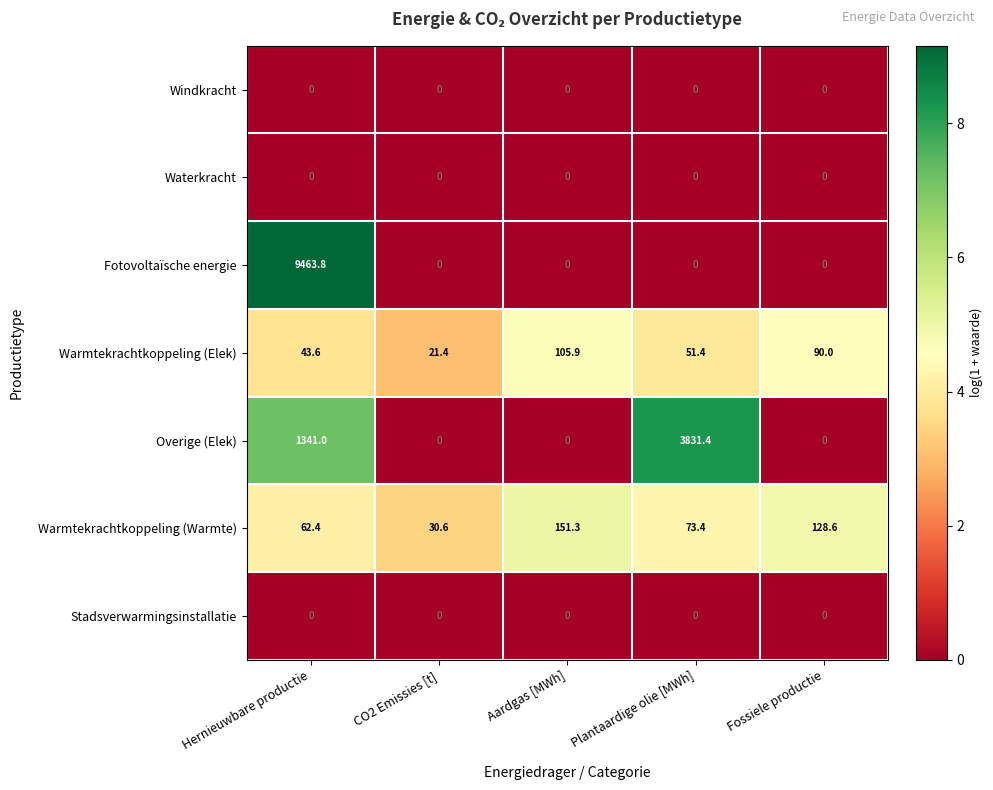

What is the spread (max minus min) of values at CO2 Emissies [t]?

30.6